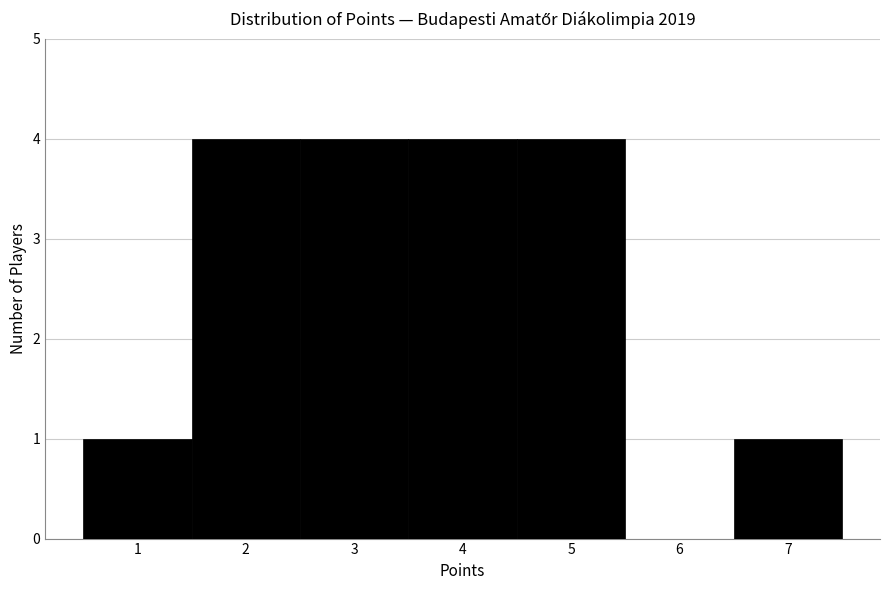

Reading left to right, list every bar in this chart as the range it spans on the x-axis followed by its height. The values are not printed on the chart, so give them approximately, as read against the axis.

0.5 to 1.5: 1
1.5 to 2.5: 4
2.5 to 3.5: 4
3.5 to 4.5: 4
4.5 to 5.5: 4
5.5 to 6.5: 0
6.5 to 7.5: 1